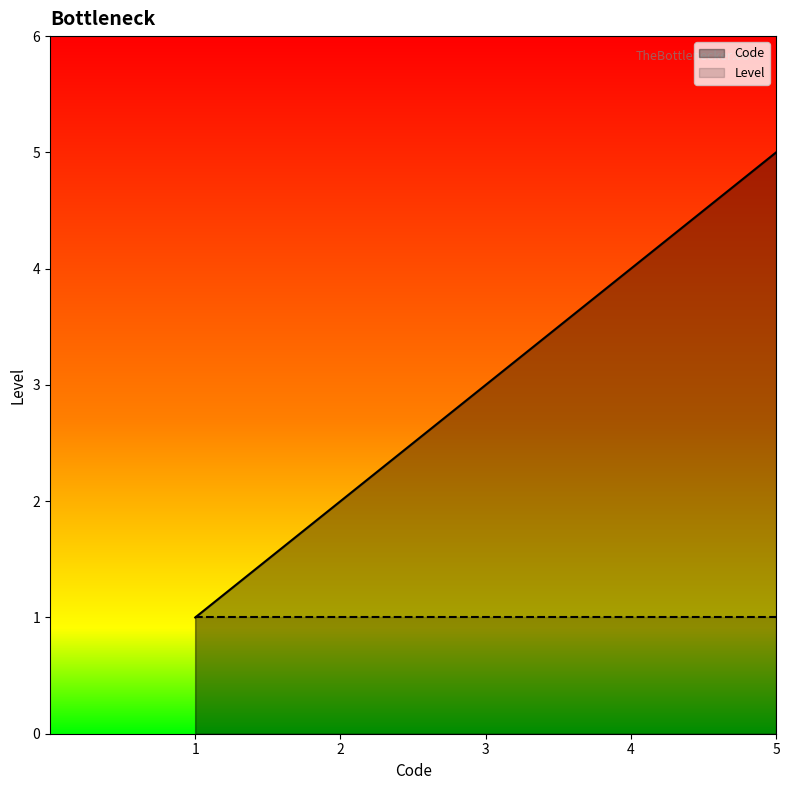

Rank the series by their average value, from highest to lowest.

Code, Level